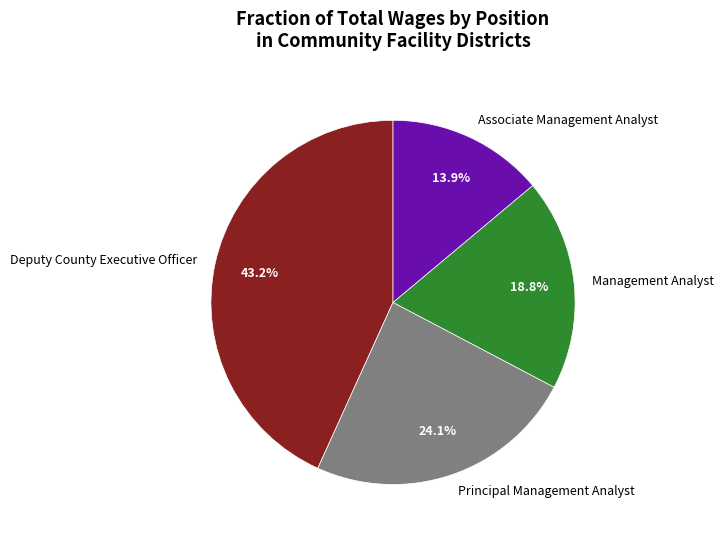

Which has a higher value, Deputy County Executive Officer or Management Analyst?

Deputy County Executive Officer